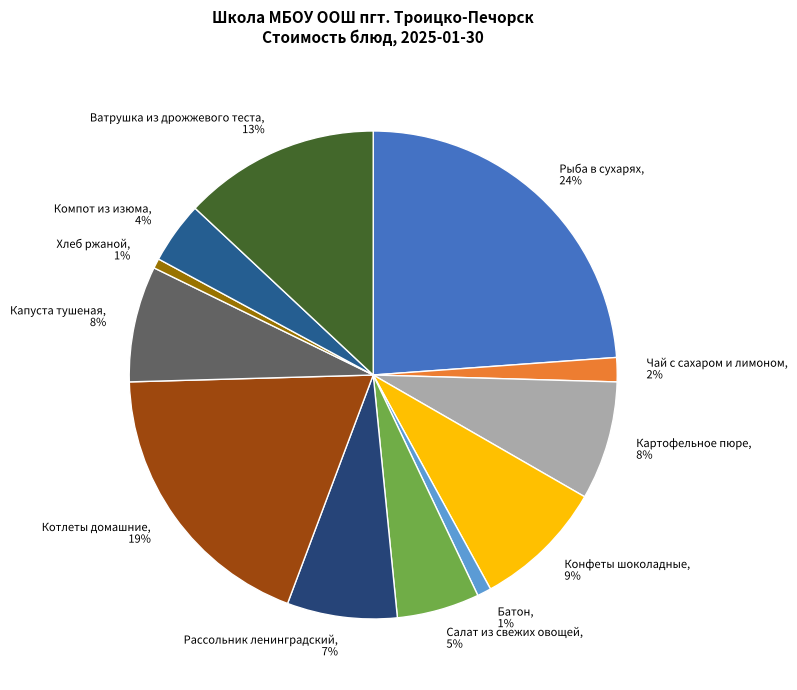

Does any single category account for the majority?

No